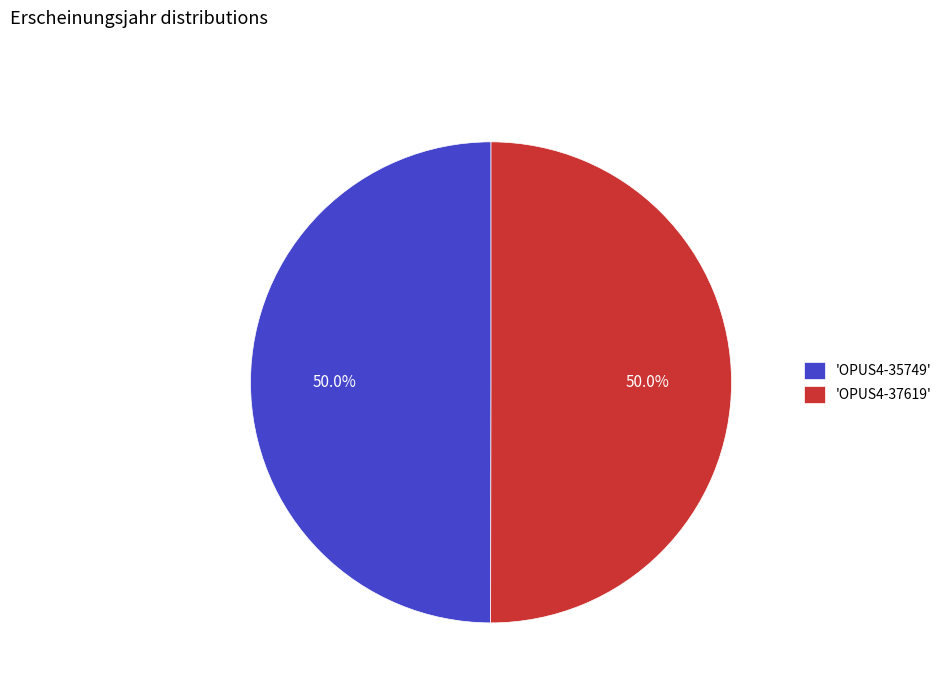

What percentage is NOT represented by 'OPUS4-37619'?

50.0%